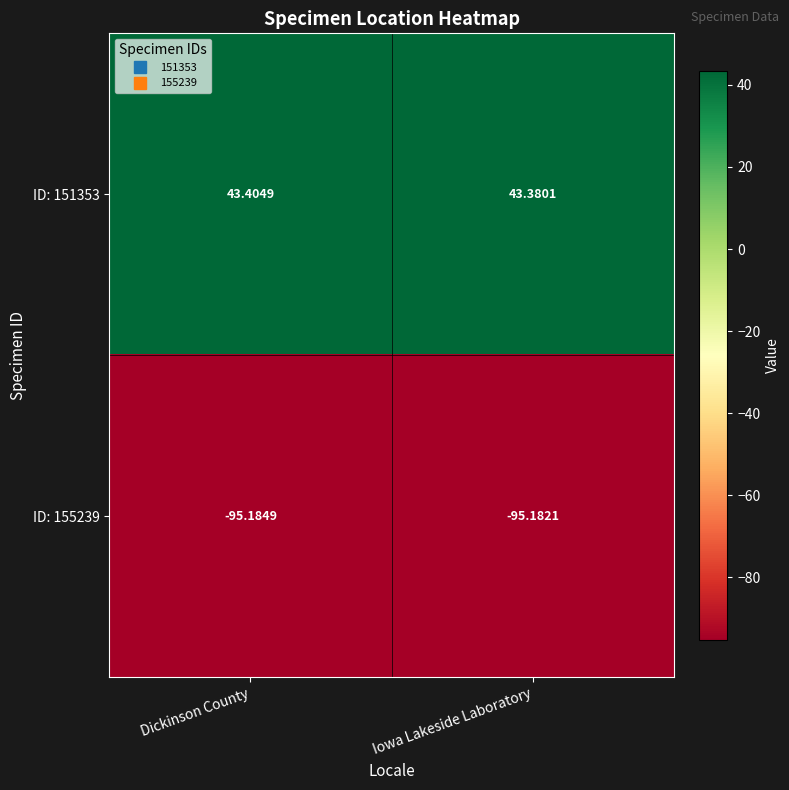

At which label is ID: 155239 closest to -95?

Iowa Lakeside Laboratory